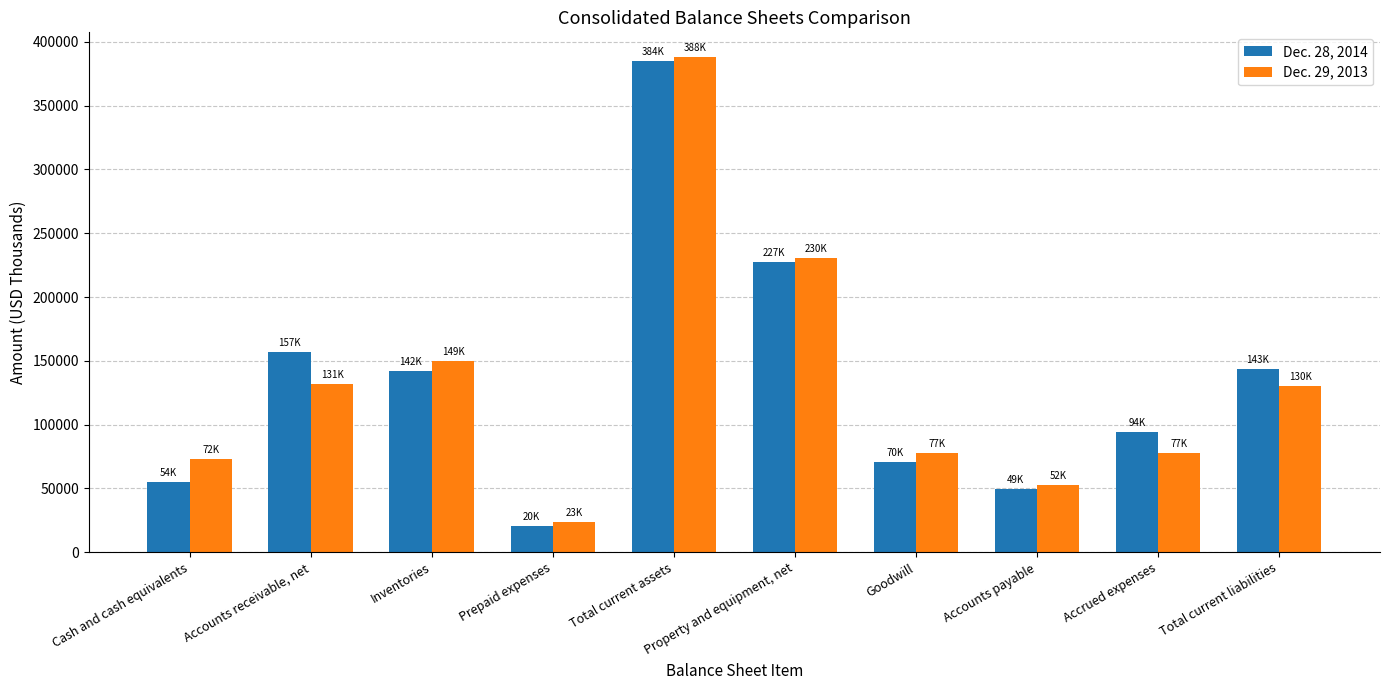

What is the sum of the Dec. 29, 2013 values at Accounts payable and Total current liabilities?

182702